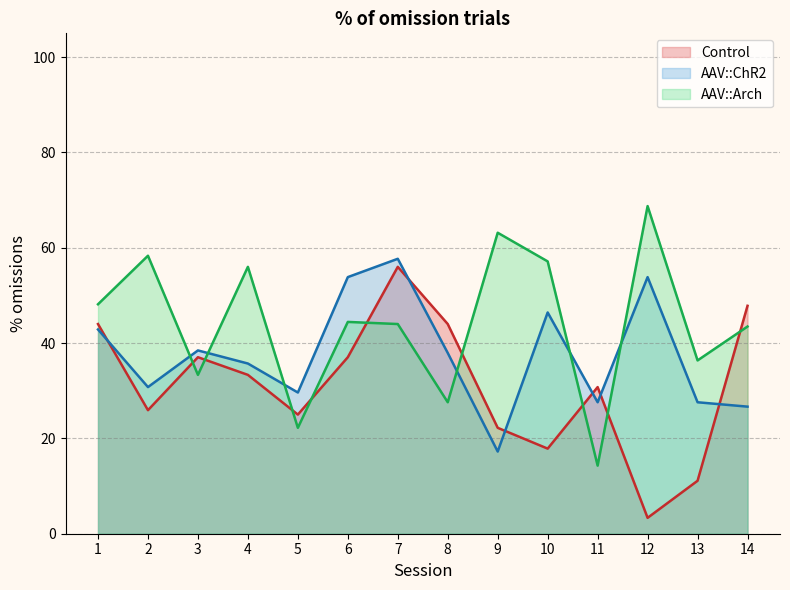

How many series are shown in this chart?

3